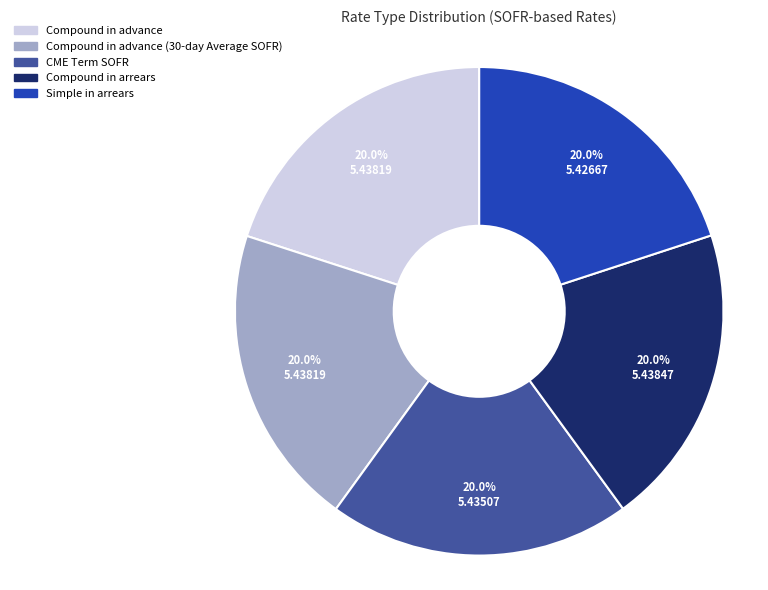

Is there any slice that represents more than half of the pie?

No